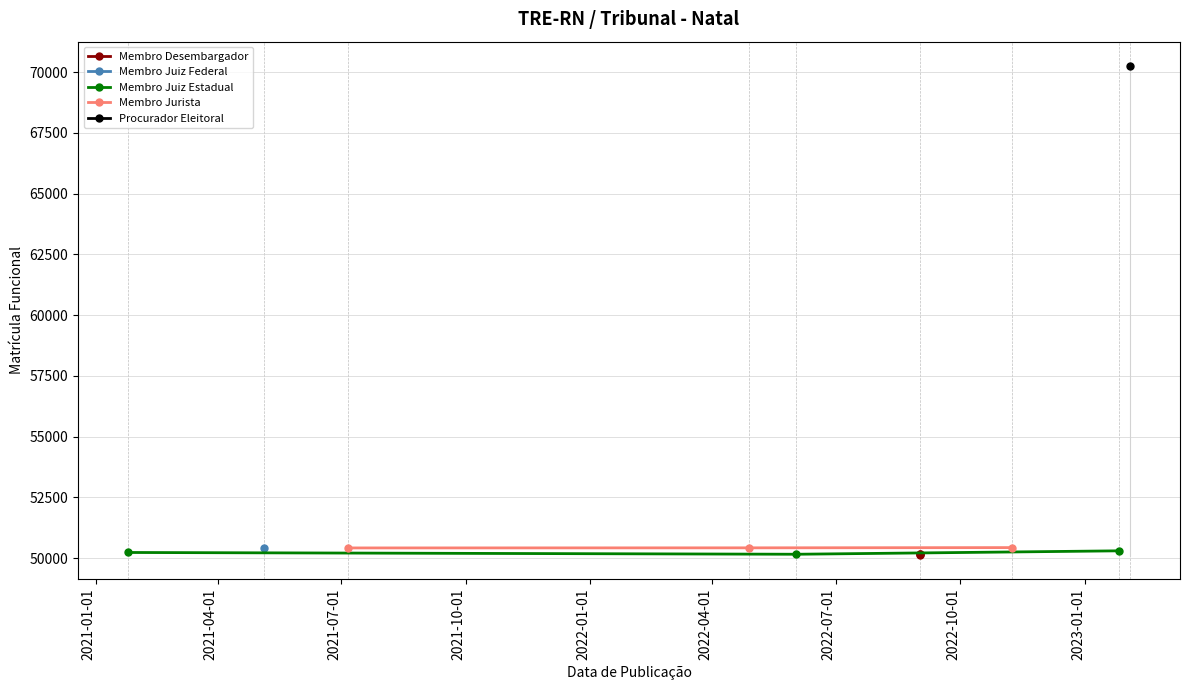

What is the maximum value for Membro Juiz Estadual?

50303